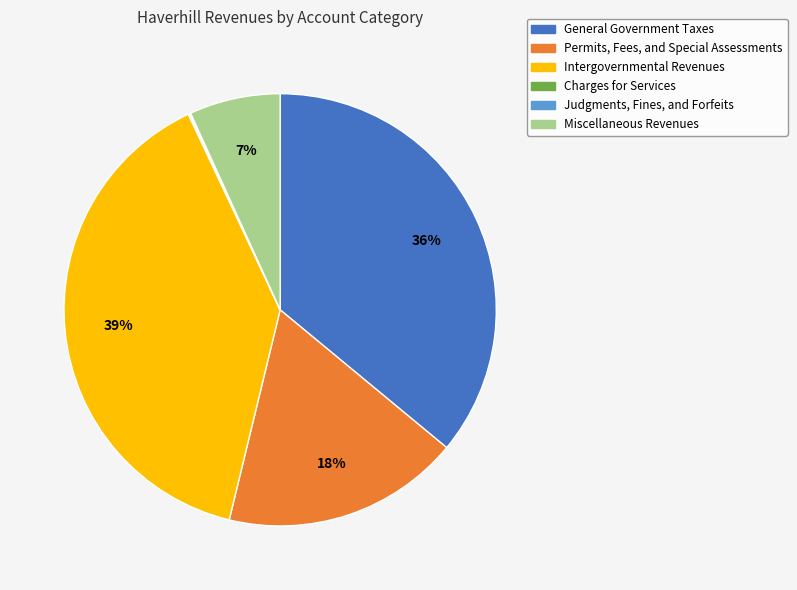

Which category has the biggest portion of the pie?

Intergovernmental Revenues